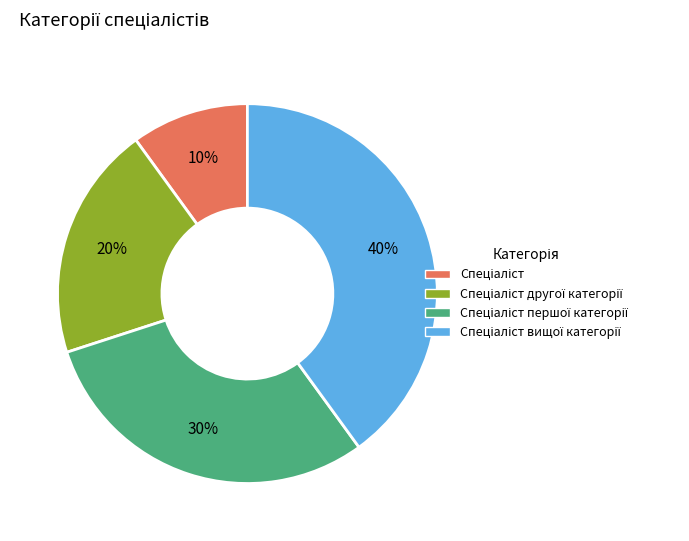

To the nearest percent, what is the average slice percentage?

25%